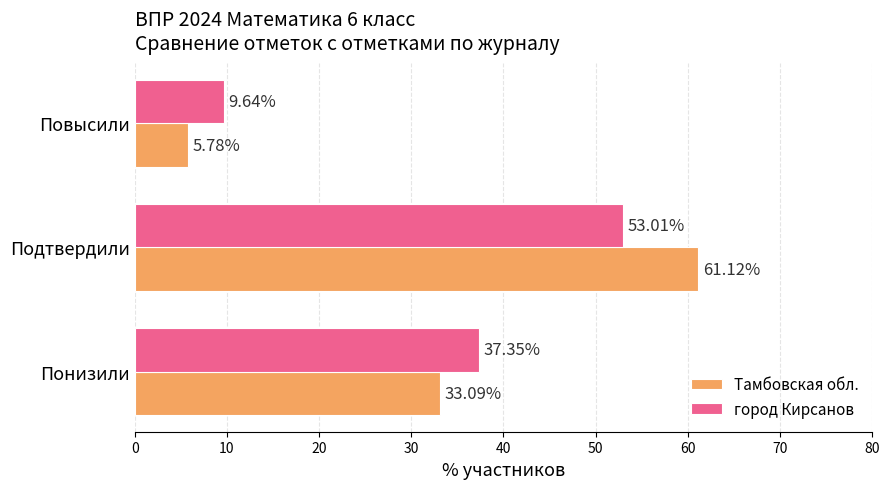

What is the spread (max minus min) of values at Подтвердили?

8.1